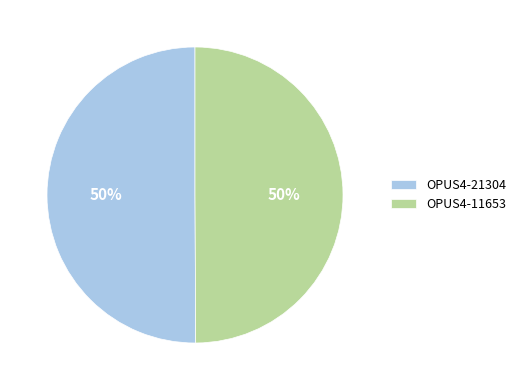

Do OPUS4-21304 and OPUS4-11653 together represent more than half of the pie?

Yes